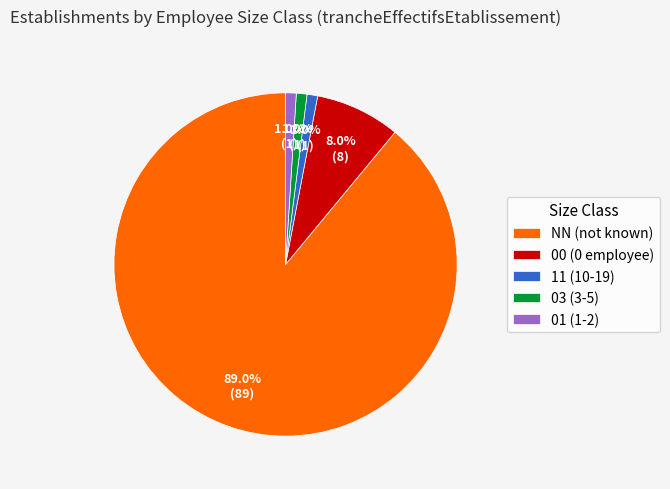

How many segments does this pie chart have?

5